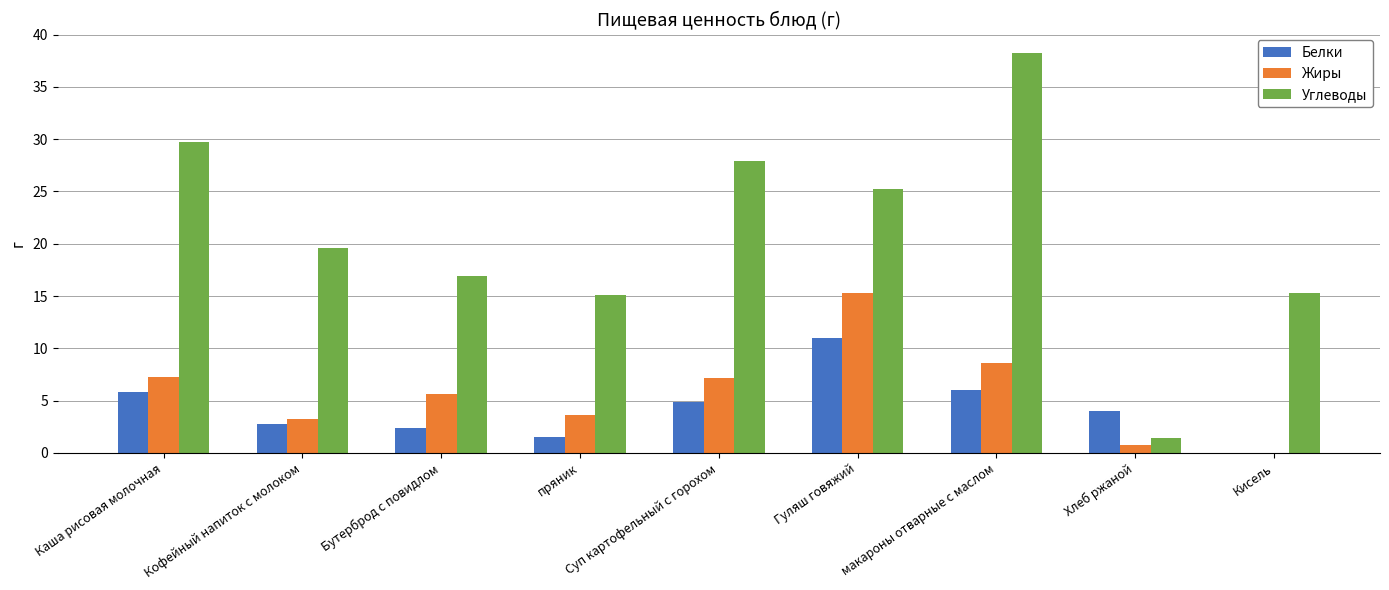

Are the bars horizontal?

No